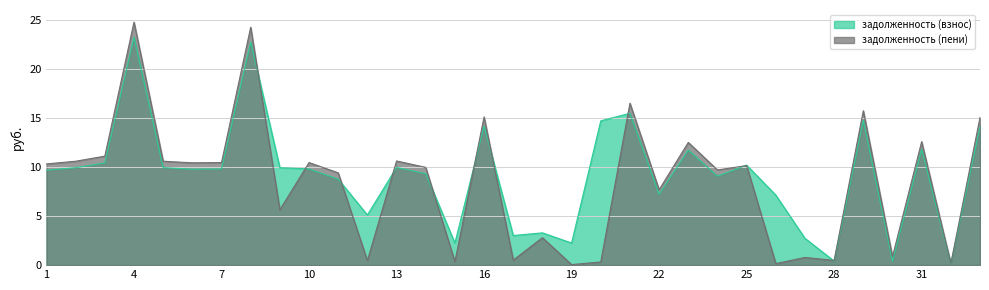

How many intersections are there between задолженность (пени) and задолженность (взнос)?

10